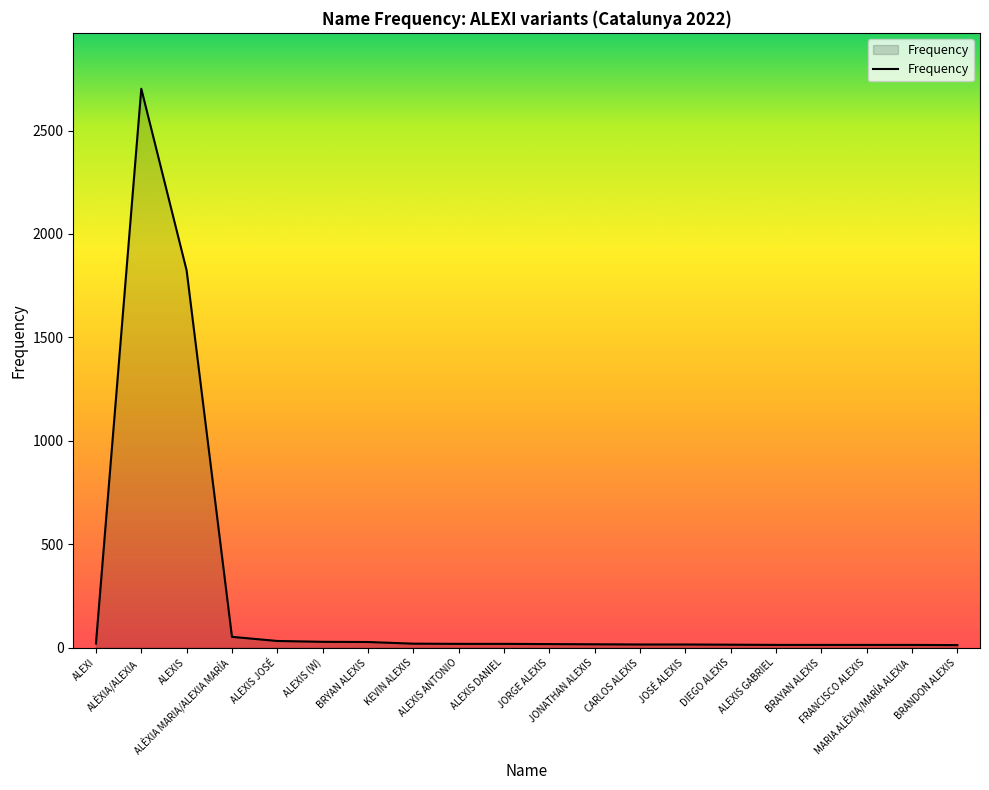

Where is the data nearest to the value 1357?

ALEXIS